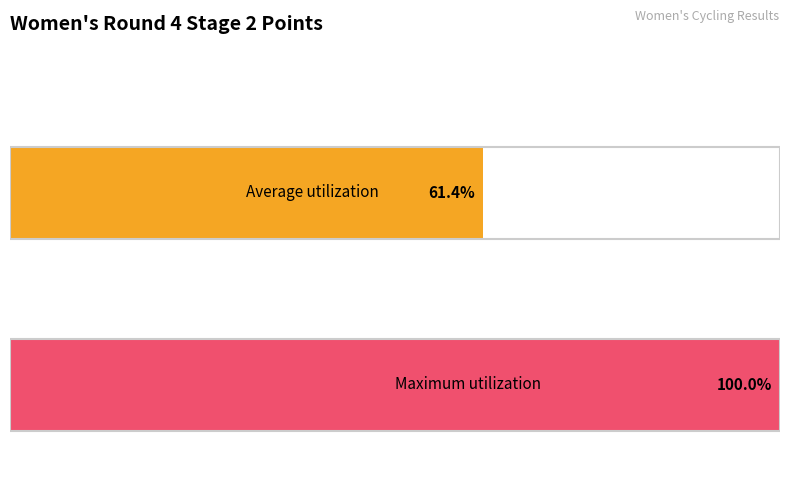

Does the chart contain any negative values?

No